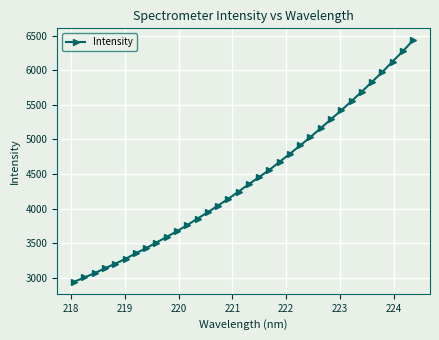

What is the value of the 4th point from the left?

3139.6